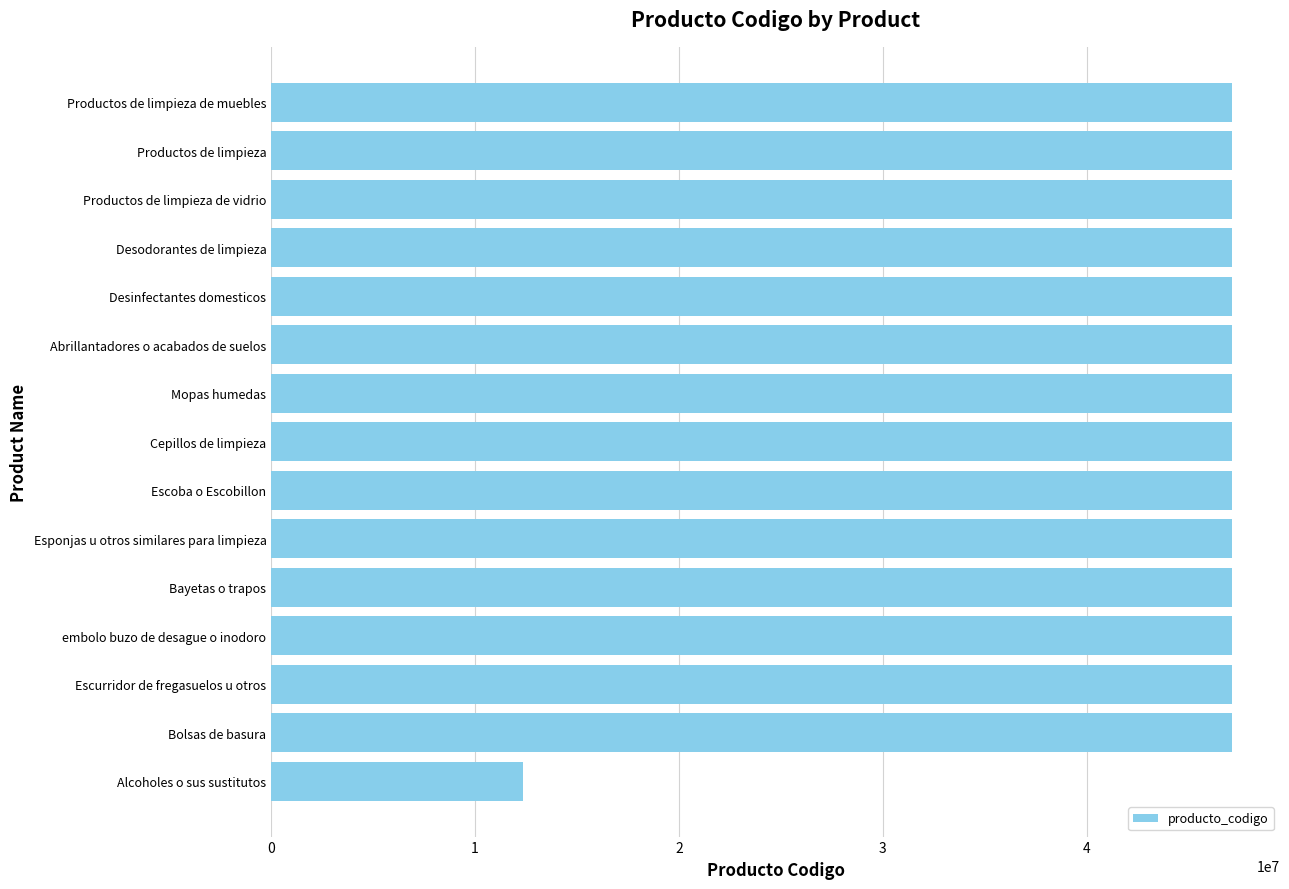

The value at Escurridor de fregasuelos u otros is 84705537. True or false?

False